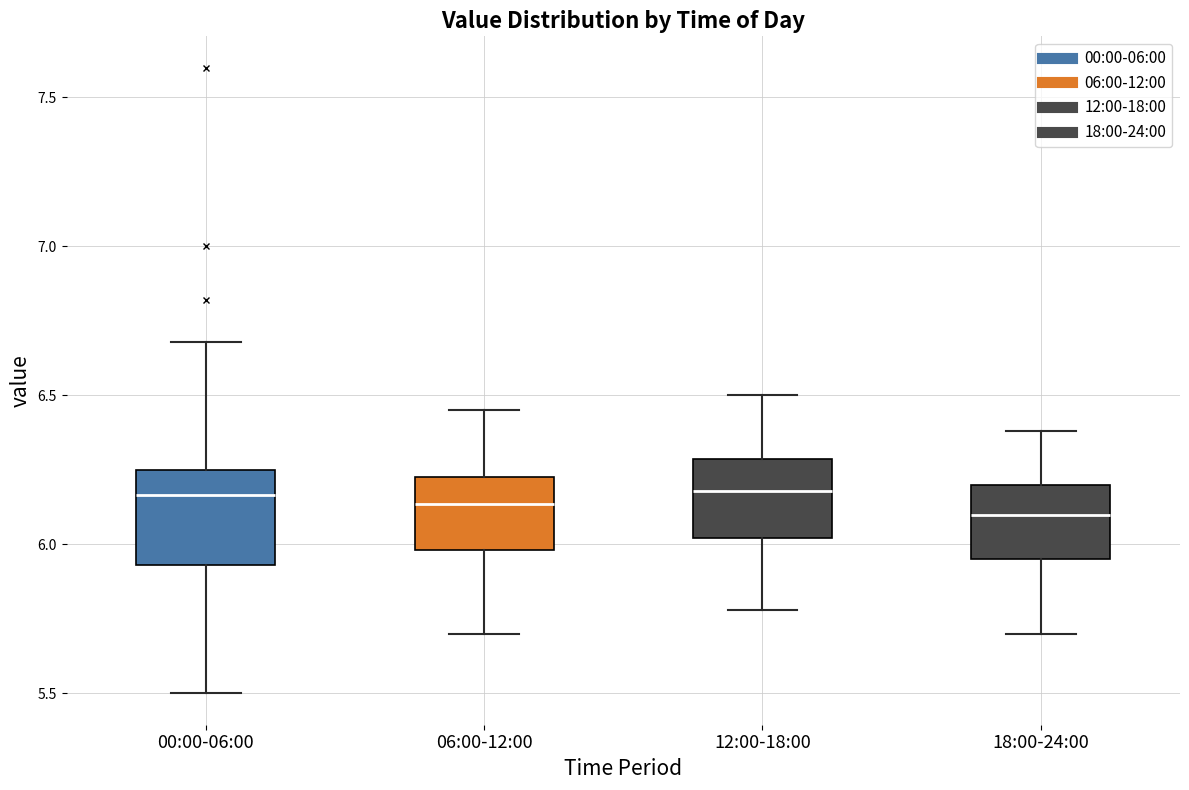

Where is the lower edge of the box for 18:00-24:00 on the y-axis? The values are not printed on the chart, so give them approximately, as read against the axis.

5.95